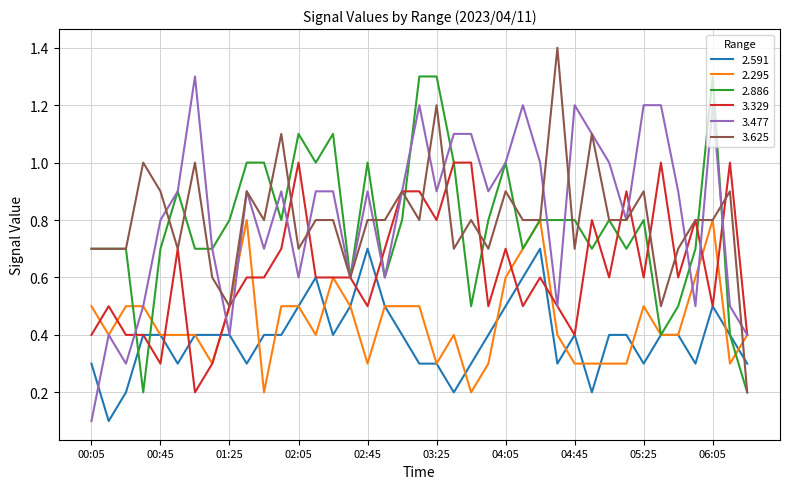

How many lines are shown in the chart?

6